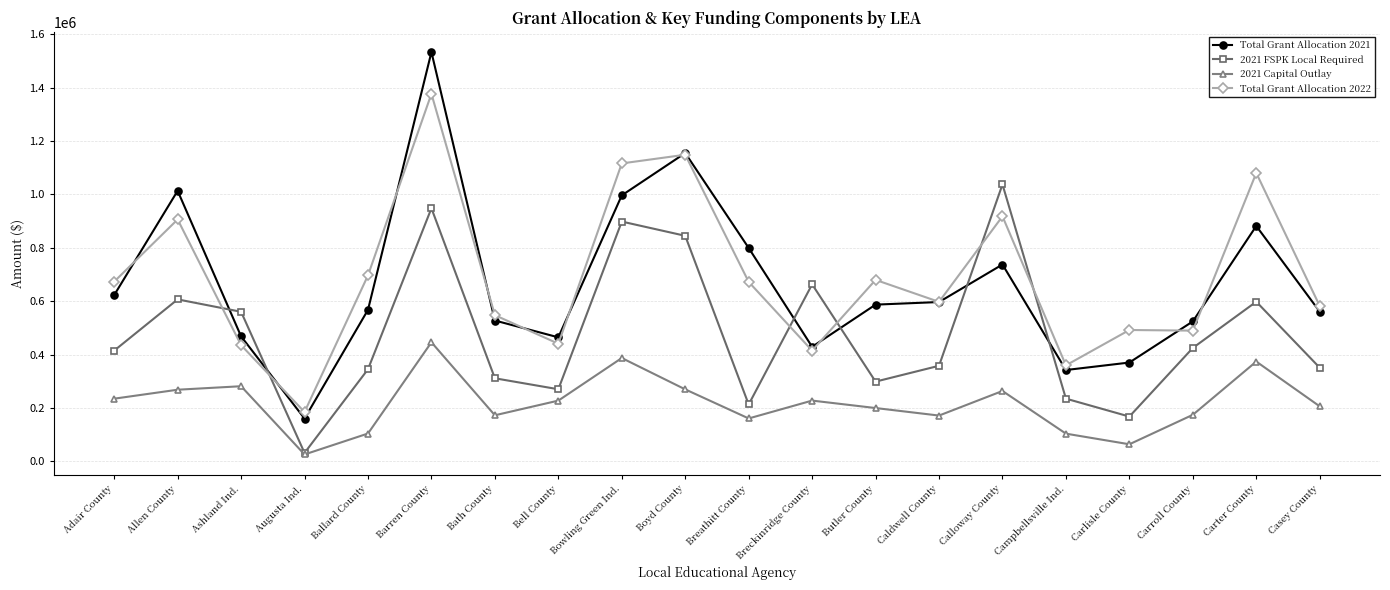

At how many categories does at least one series exceed 750294?

7